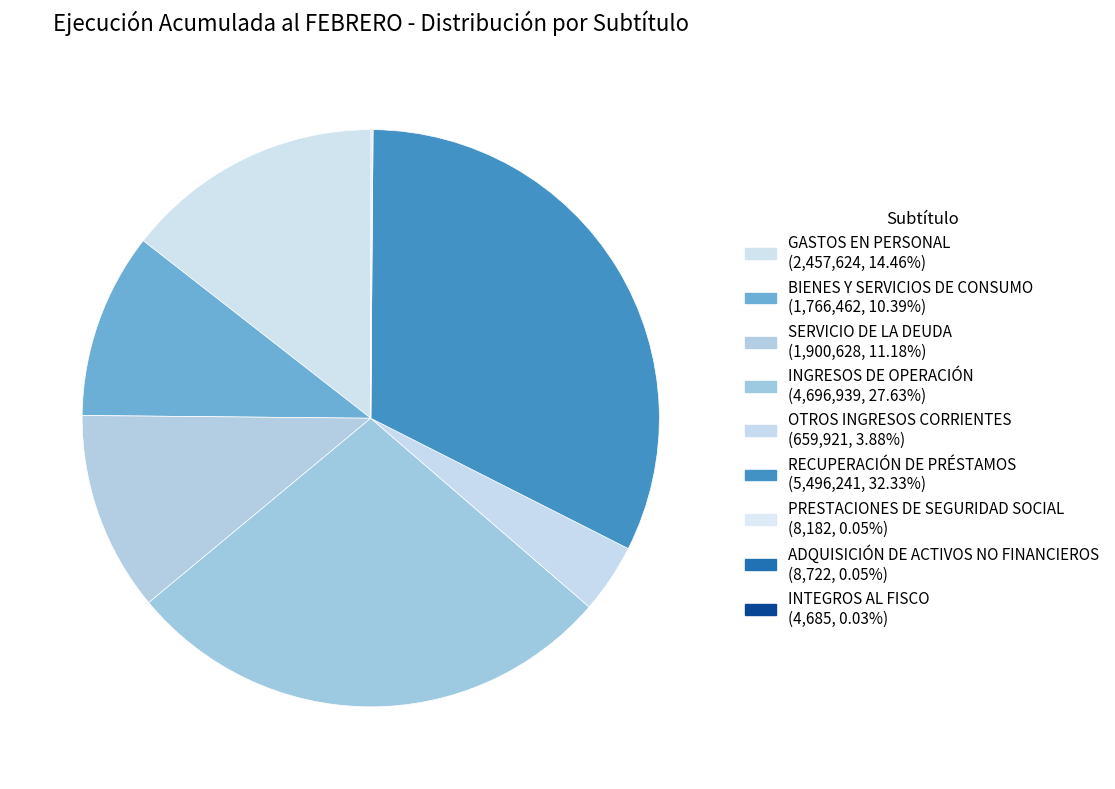

Which slice is the largest?

RECUPERACIÓN DE PRÉSTAMOS